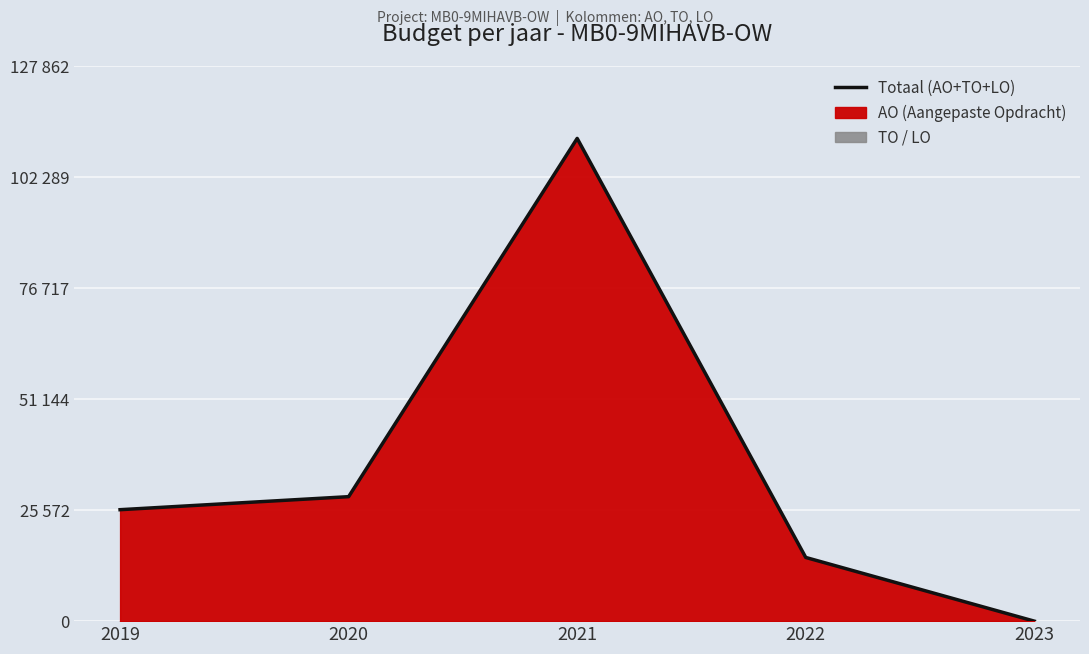

How many categories are shown in the chart?

5